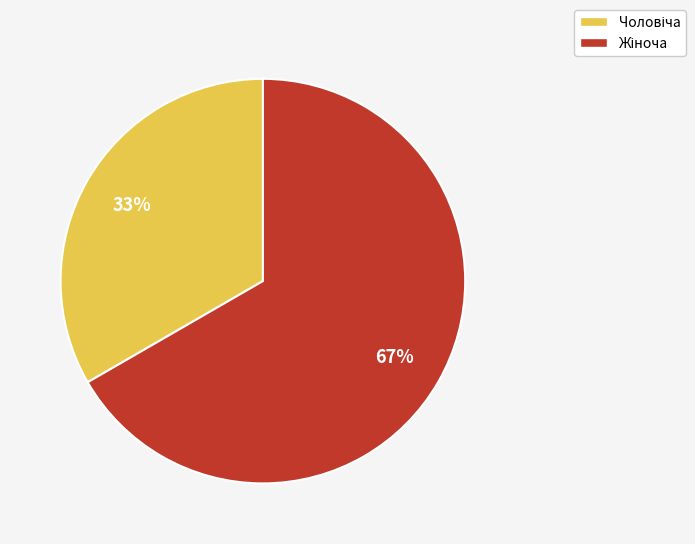

Is there any slice that represents more than half of the pie?

Yes